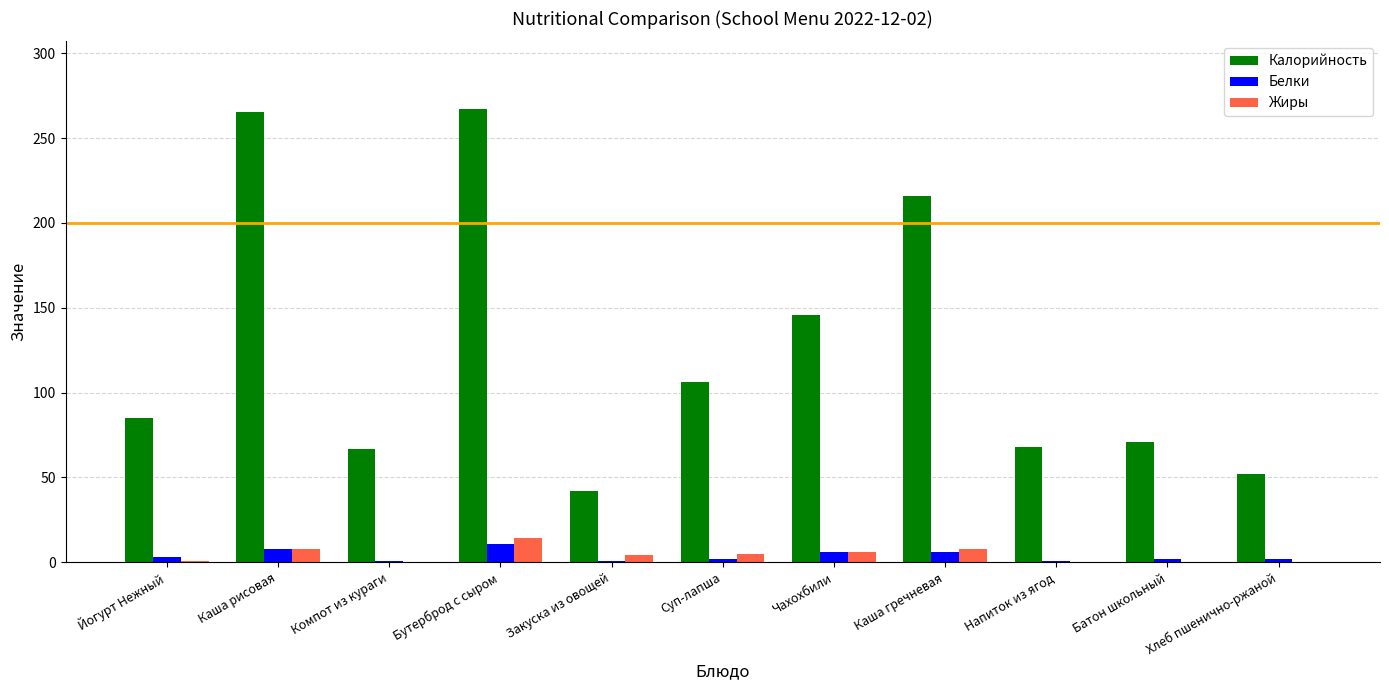

Which series changed the most between Чахохбили and Напиток из ягод?

Калорийность